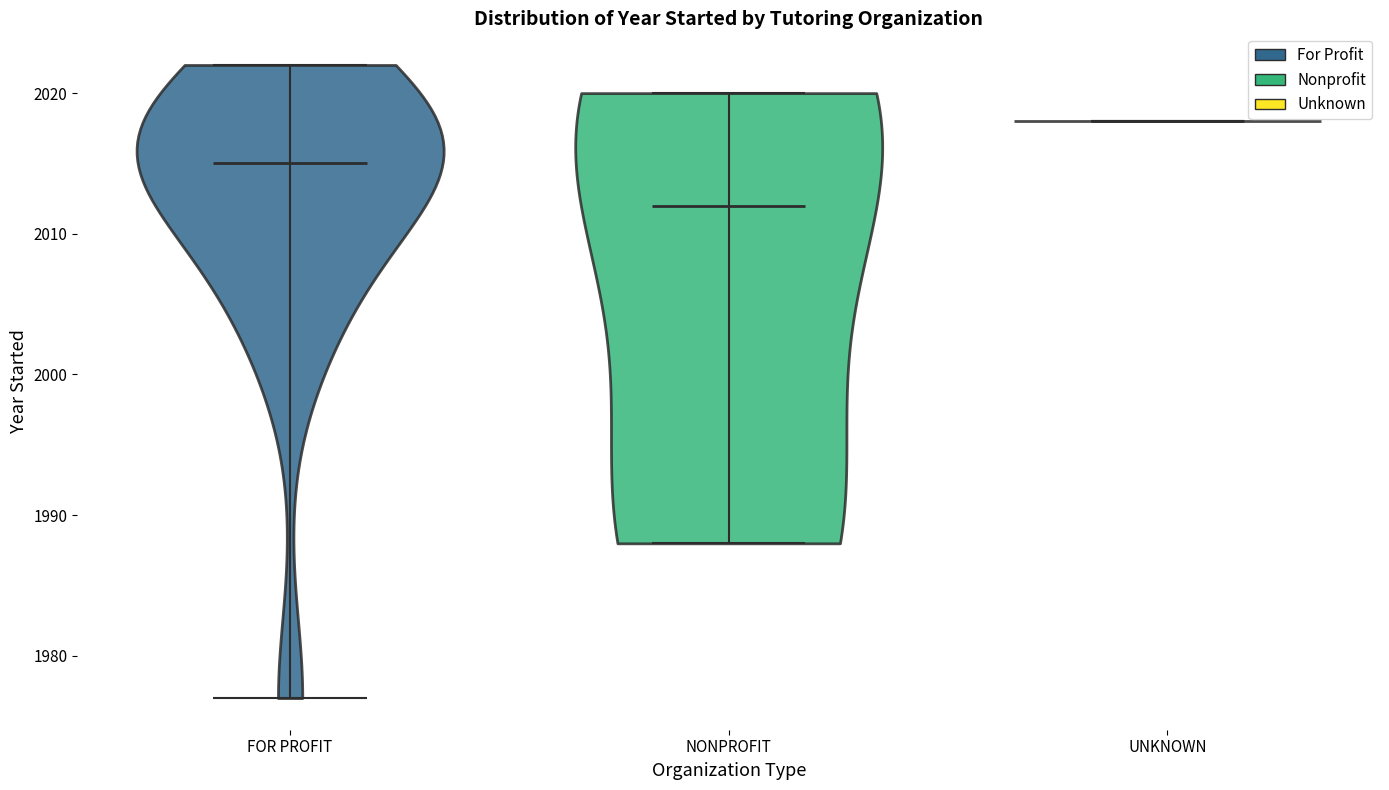

Which violin has the lowest median line?

NONPROFIT